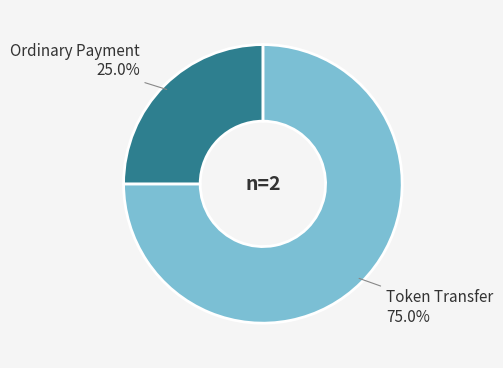

What percentage is the Token Transfer slice, to the nearest percent?

75%